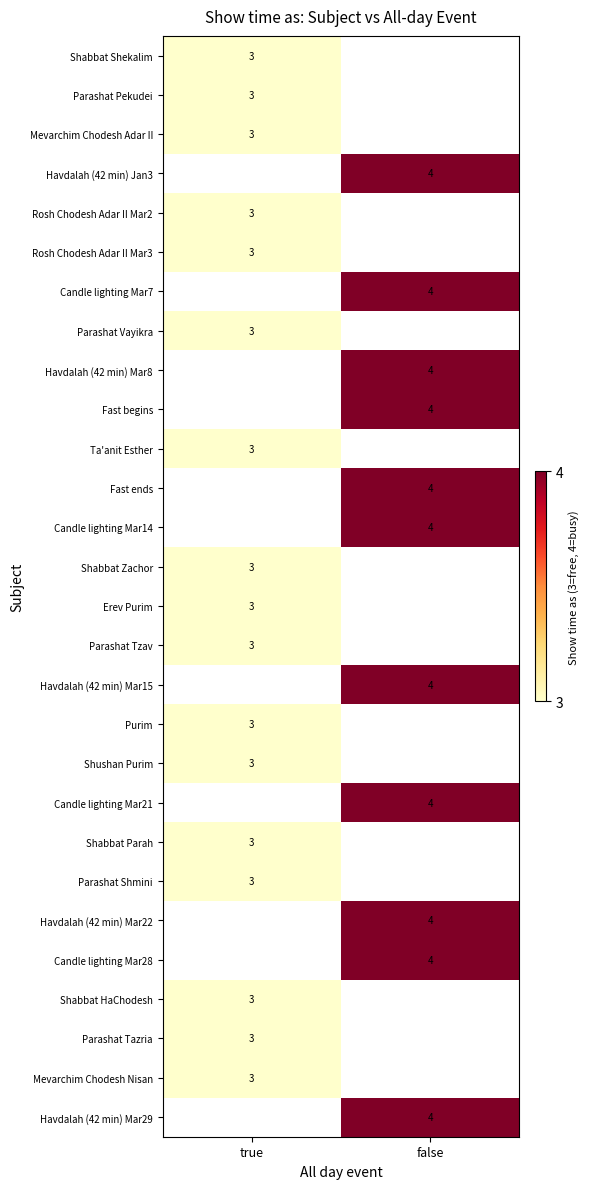

Is it true that Havdalah (42 min) Jan3 equals 4 at false?

True